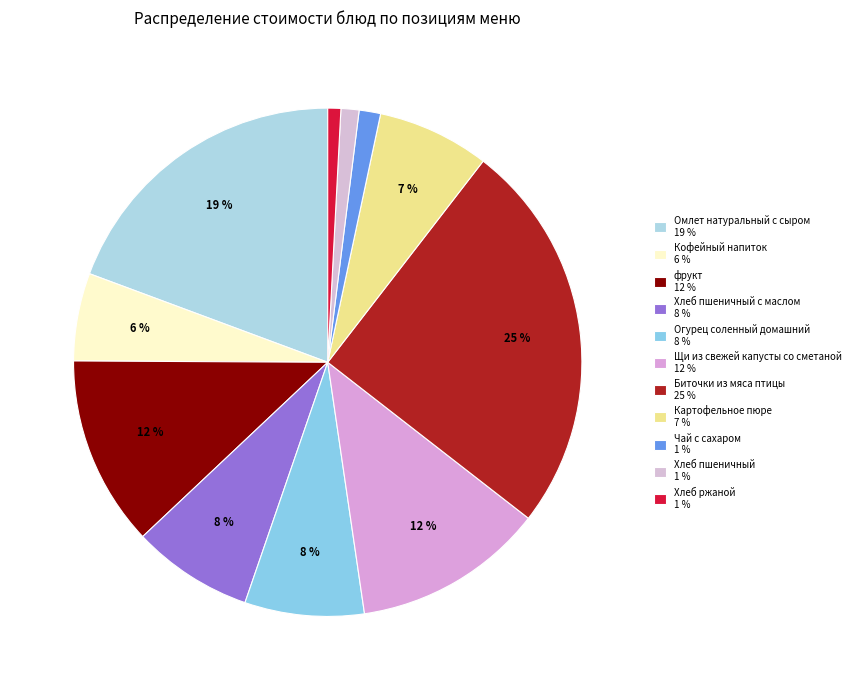

To the nearest percent, what is the difference between the largest and smallest slice percentages?

24%